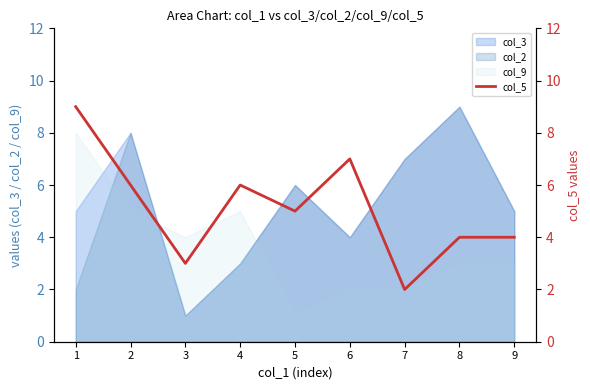

Reading left to right, transcribe all the data shown in this chart.

1=9	2=6	3=3	4=6	5=5	6=7	7=2	8=4	9=4